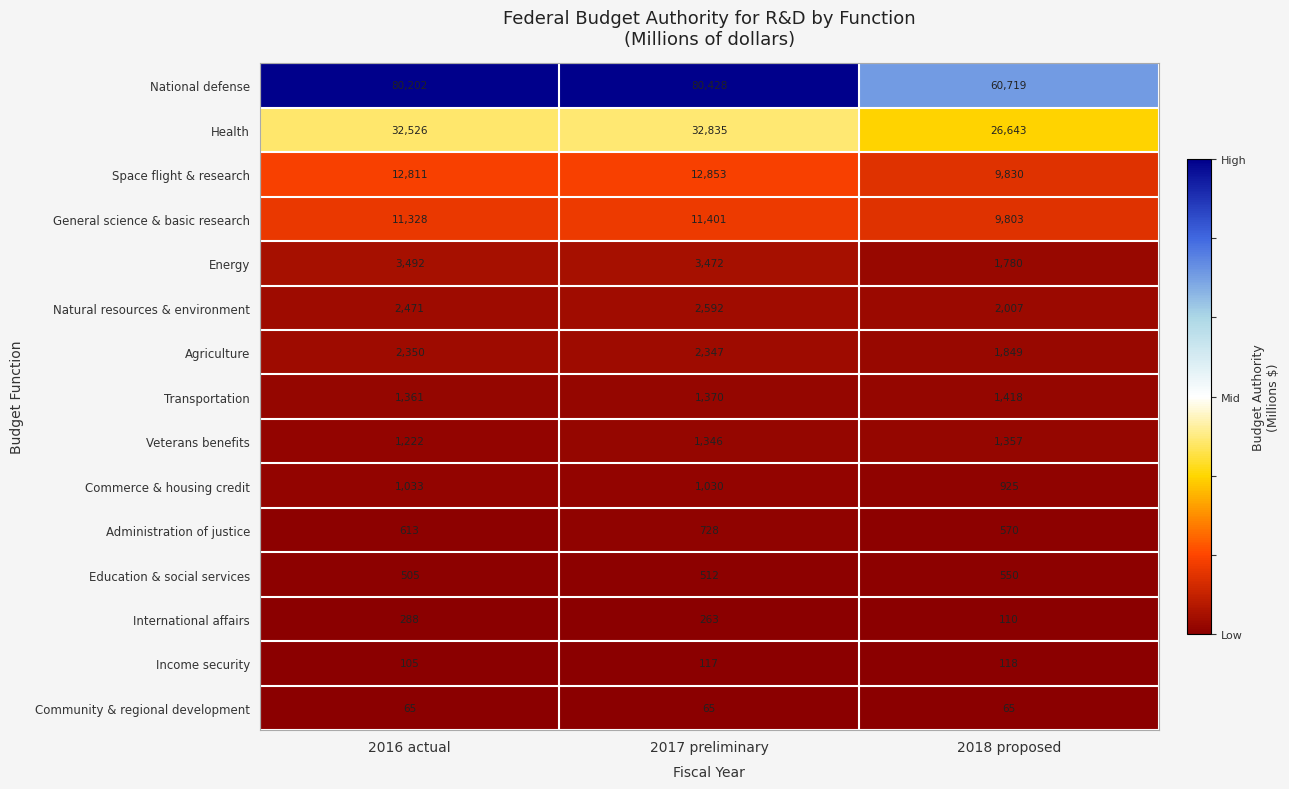

Where is Income security nearest to the value 111?

2016 actual